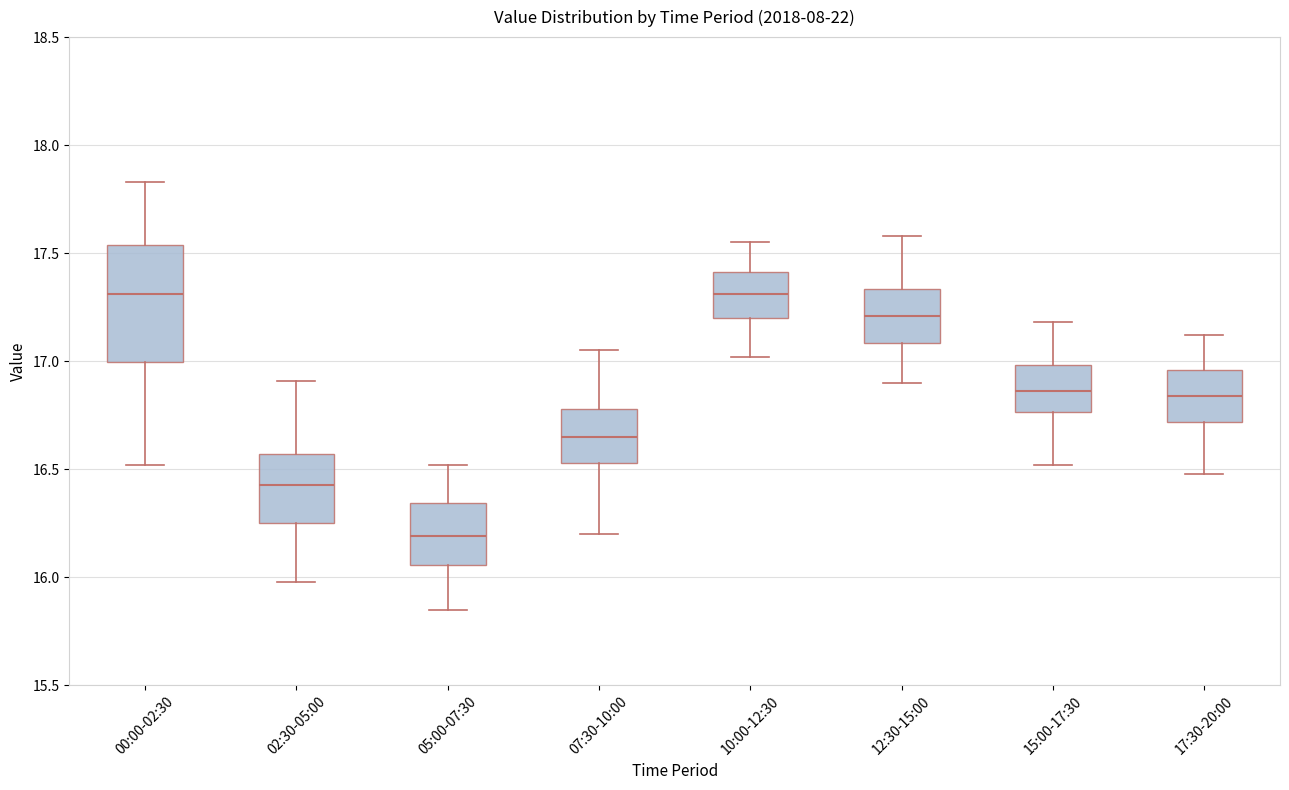

Reading left to right, transcribe this box plot: for each box, give where its median line is, the range the box spans, and where its two whiskers end, as read against the y-axis. The values are not printed on the chart, so give them approximately, as read against the axis.

00:00-02:30: median 17.30, box 17.00 to 17.55, whiskers 16.50 to 17.85
02:30-05:00: median 16.45, box 16.25 to 16.55, whiskers 16.00 to 16.90
05:00-07:30: median 16.20, box 16.05 to 16.35, whiskers 15.85 to 16.50
07:30-10:00: median 16.65, box 16.55 to 16.80, whiskers 16.20 to 17.05
10:00-12:30: median 17.30, box 17.20 to 17.40, whiskers 17.00 to 17.55
12:30-15:00: median 17.20, box 17.10 to 17.35, whiskers 16.90 to 17.60
15:00-17:30: median 16.85, box 16.75 to 17.00, whiskers 16.50 to 17.20
17:30-20:00: median 16.85, box 16.70 to 16.95, whiskers 16.50 to 17.10